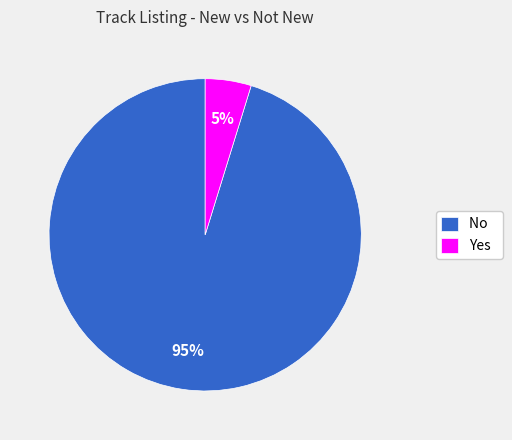

Is there a majority slice in this chart?

Yes